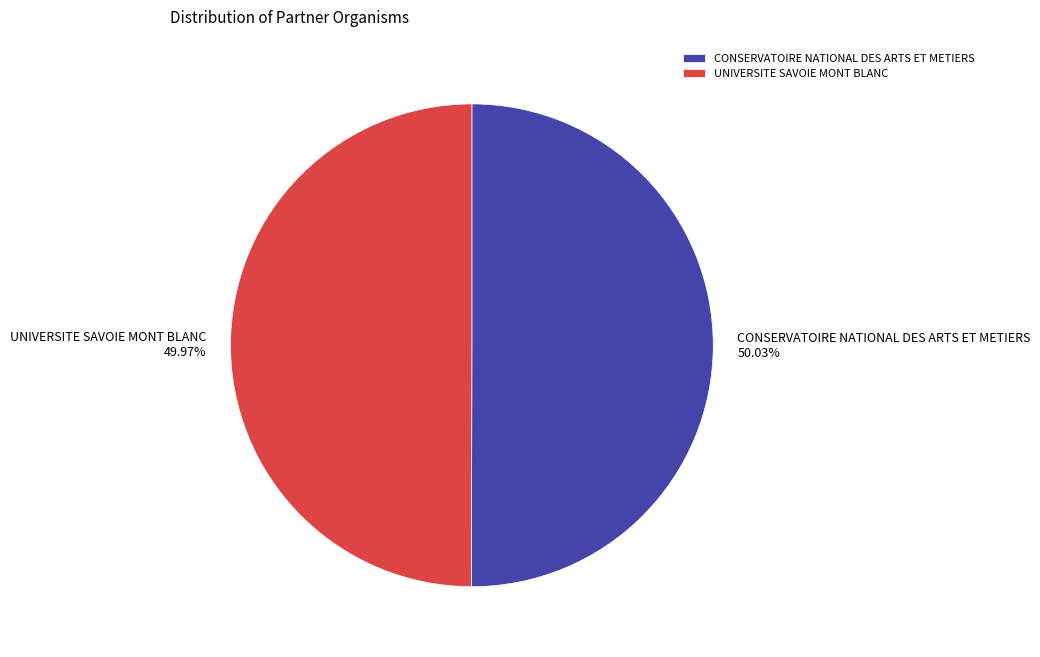

What is the ratio of the value at UNIVERSITE SAVOIE MONT BLANC to the value at CONSERVATOIRE NATIONAL DES ARTS ET METIERS?

1.0